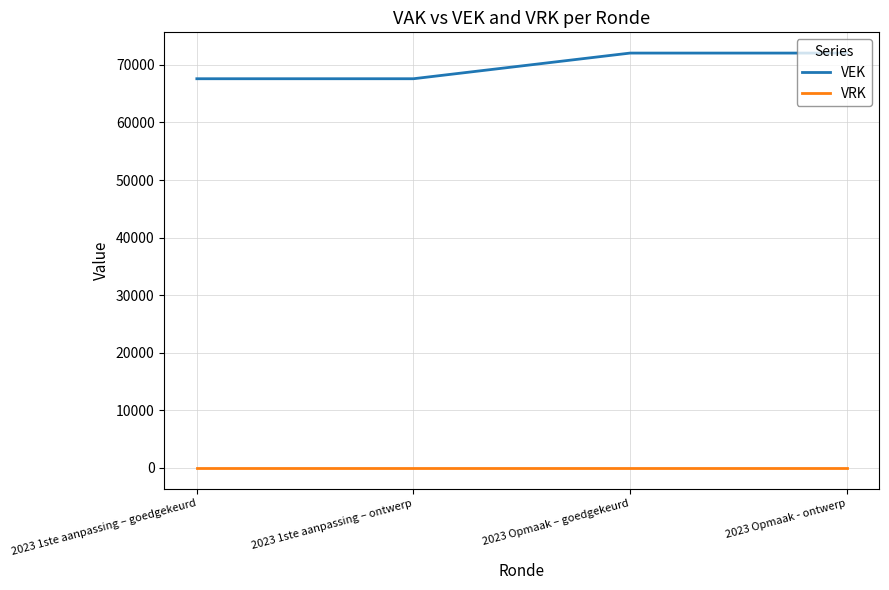

The value of VEK at 2023 1ste aanpassing – ontwerp is 22403. True or false?

False